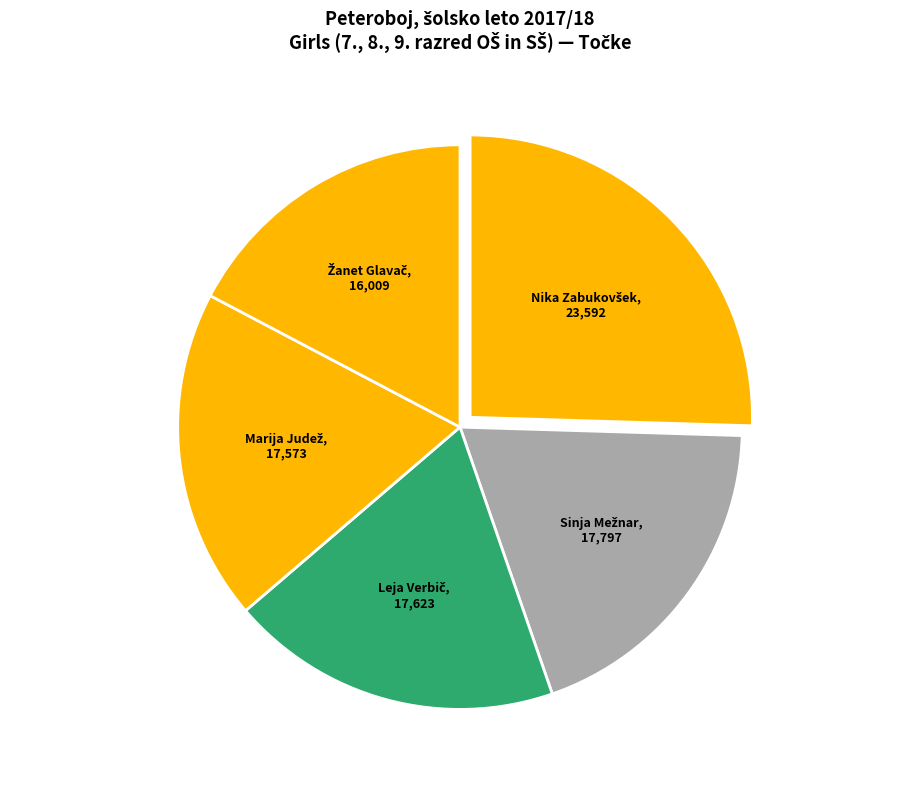

Rank the categories by value from highest to lowest.

Nika Zabukovšek, Sinja Mežnar, Leja Verbič, Marija Judež, Žanet Glavač